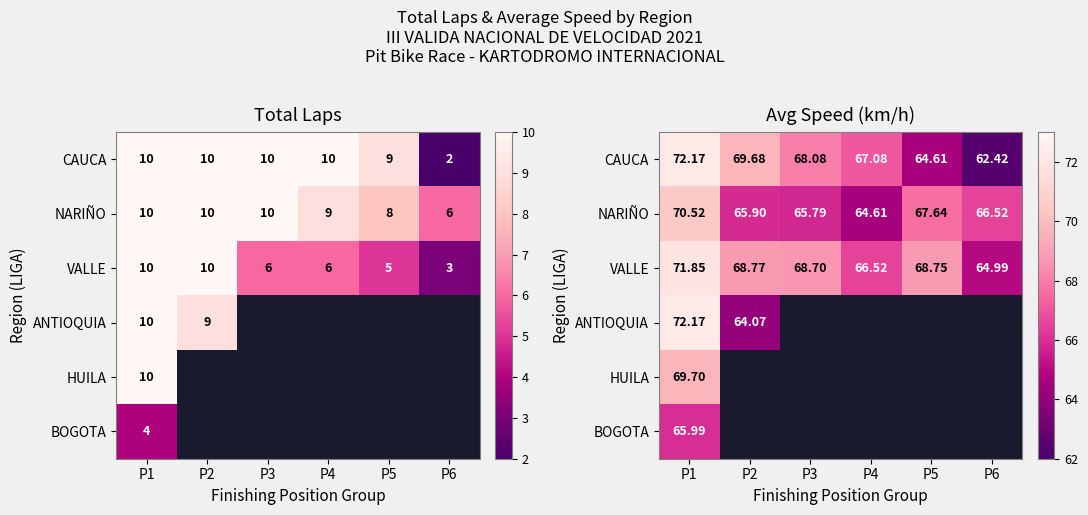

What is the difference between the maximum and second lowest values in the NARIÑO series?

4.7